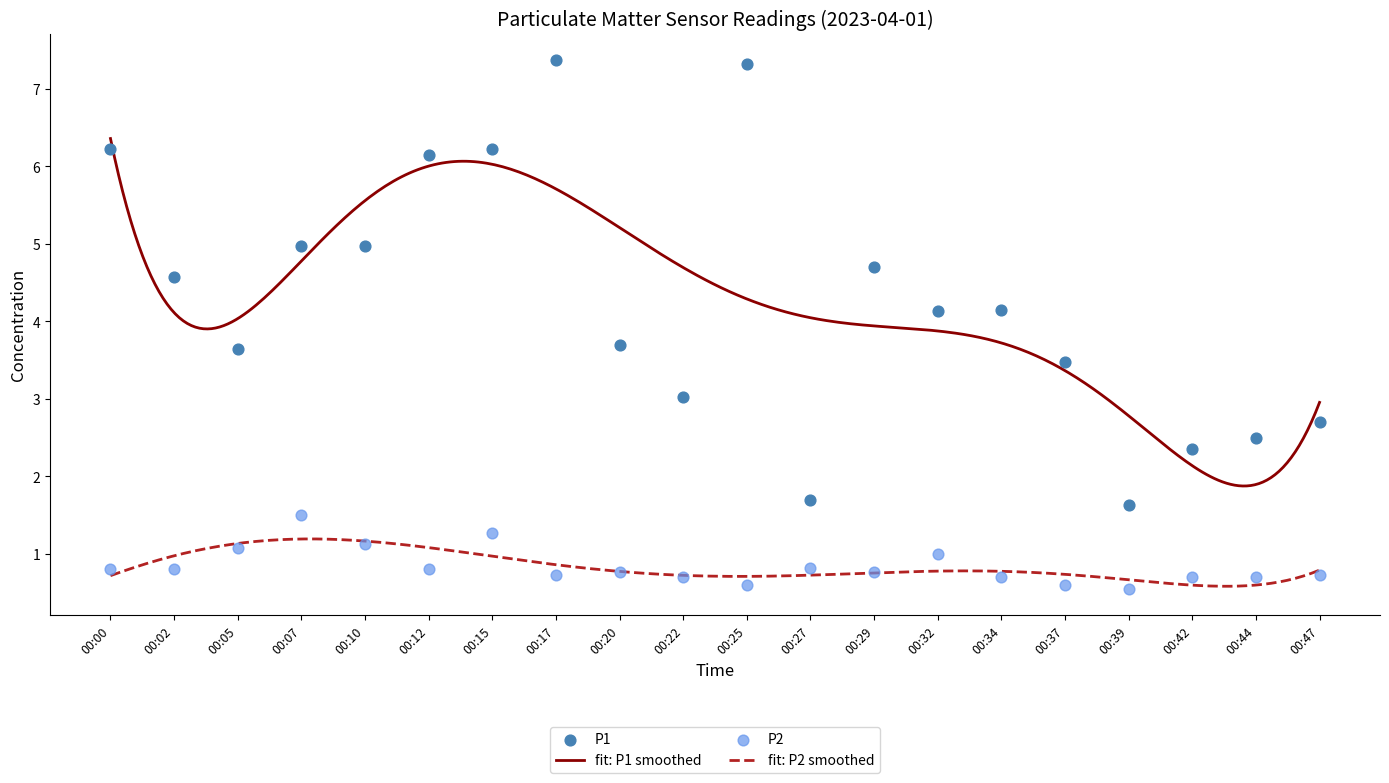

Which series contains the lowest Y value?

P2